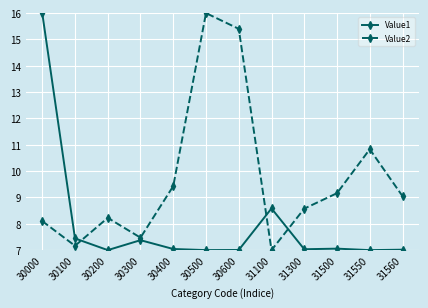

What is the average value of the Value1 series?

8.0